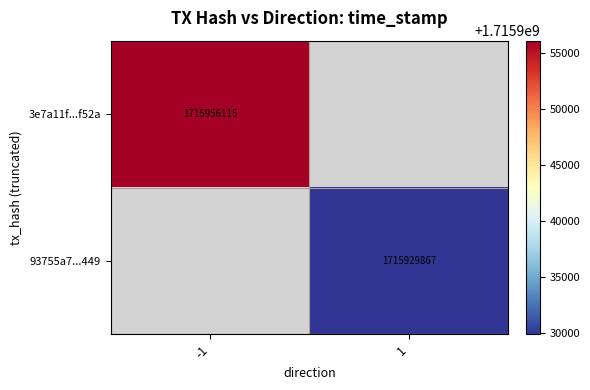

The value of 3e7a11f...f52a at -1 is 2577191168. True or false?

False